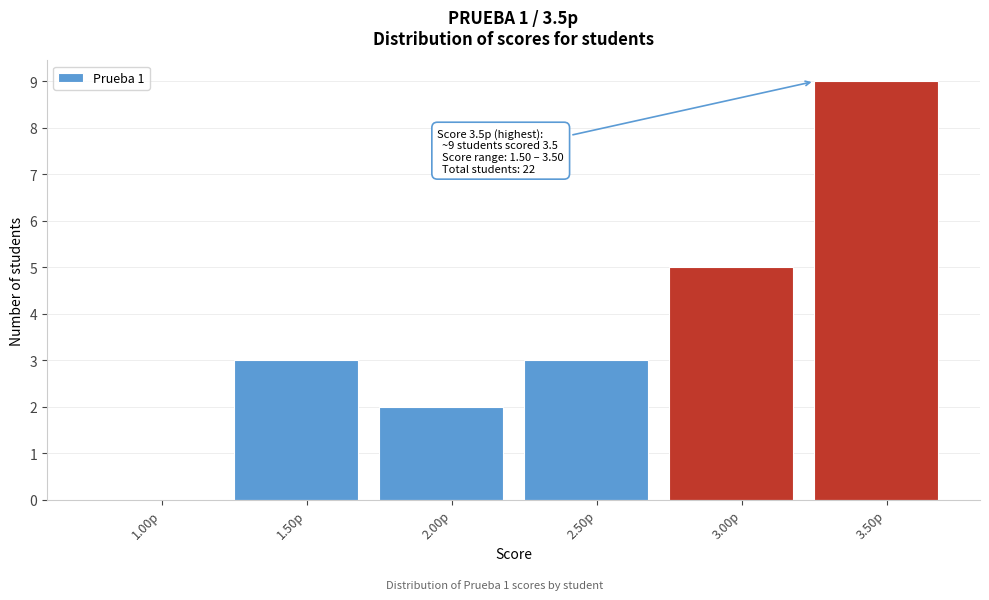

Reading right to left, list all the values displayed in this chart.

3.50p=9	3.00p=5	2.50p=3	2.00p=2	1.50p=3	1.00p=0